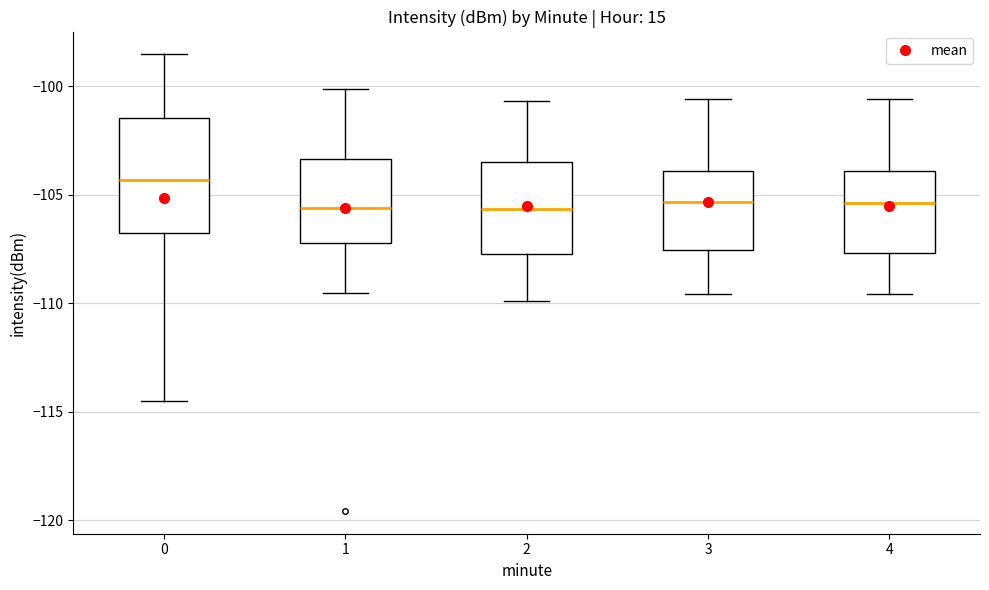

Where does the lower whisker of the box at x = 0 end on the y-axis? The values are not printed on the chart, so give them approximately, as read against the axis.

-114.5